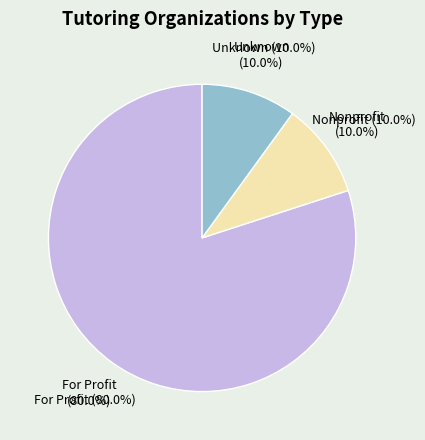

Is it true that Math Motivators is 18% of the pie?

False